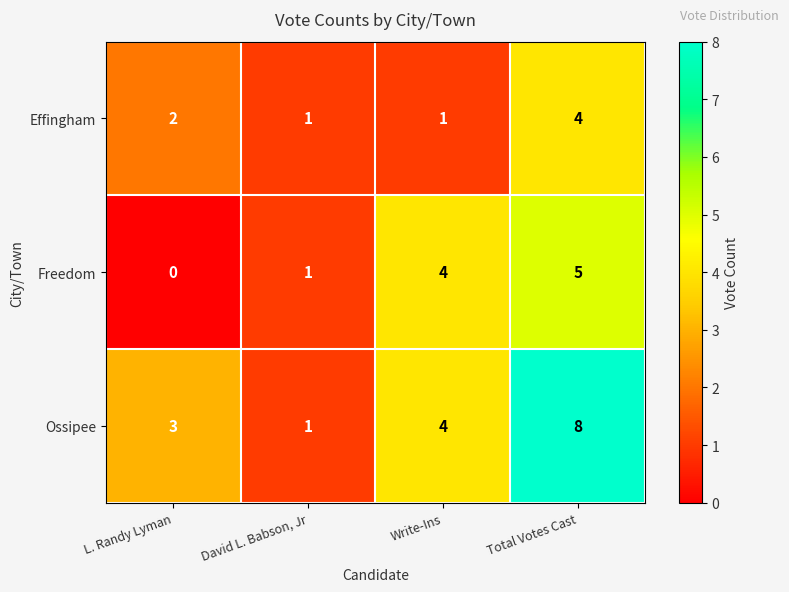

What is the approximate value of Ossipee at Write-Ins?

4